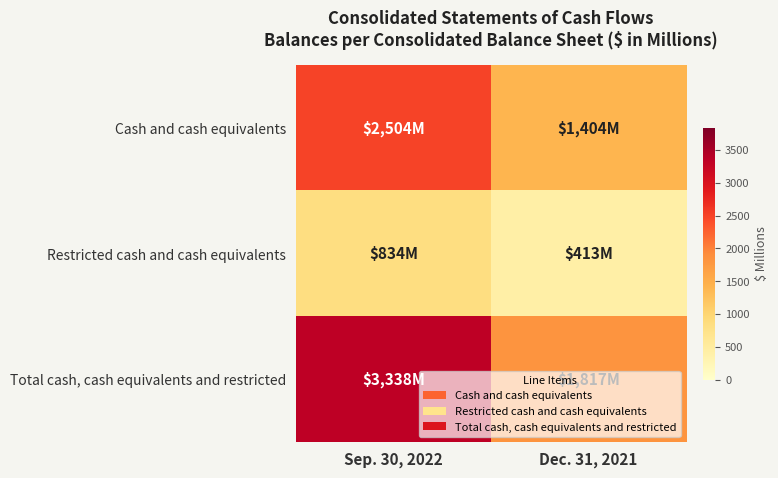

Which has a higher value, Sep. 30, 2022 or Dec. 31, 2021?

Sep. 30, 2022